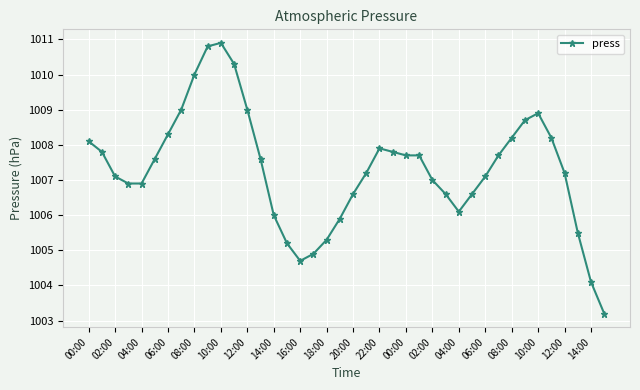

What is the value of the 26th point from the left?

1007.7